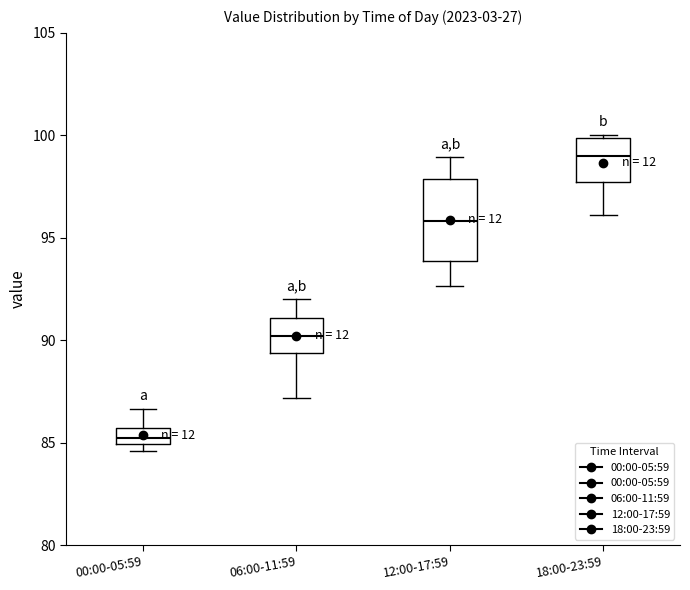

Reading left to right, transcribe this box plot: for each box, give where its median line is, the range the box spans, and where its two whiskers end, as read against the y-axis. The values are not printed on the chart, so give them approximately, as read against the axis.

00:00-05:59: median 85.0 (just above the box's lower edge), box 85.0 to 85.5, whiskers 84.5 to 86.5
06:00-11:59: median 90.0, box 89.5 to 91.0, whiskers 87.0 to 92.0
12:00-17:59: median 96.0, box 94.0 to 98.0, whiskers 92.5 to 99.0
18:00-23:59: median 99.0, box 97.5 to 100.0, whiskers 96.0 to 100.0